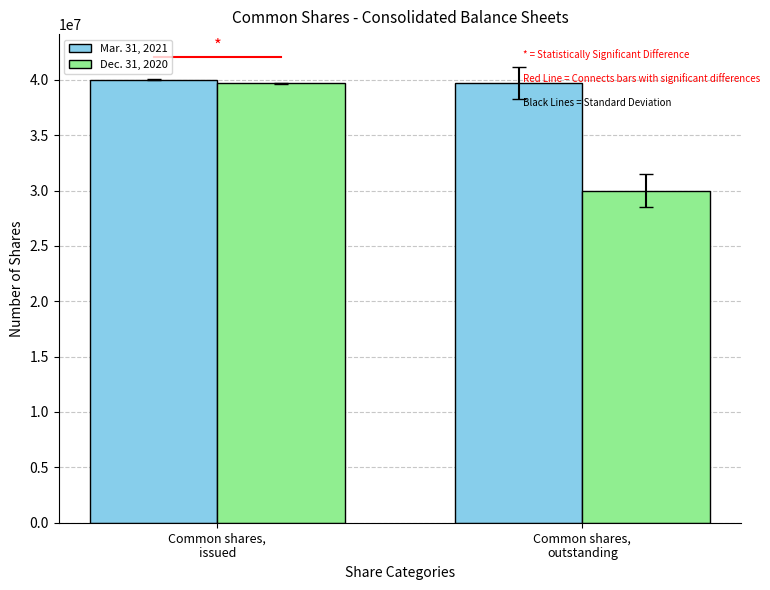

What is the difference between the Mar. 31, 2021 values at Common shares,
issued and Common shares,
outstanding?

344709